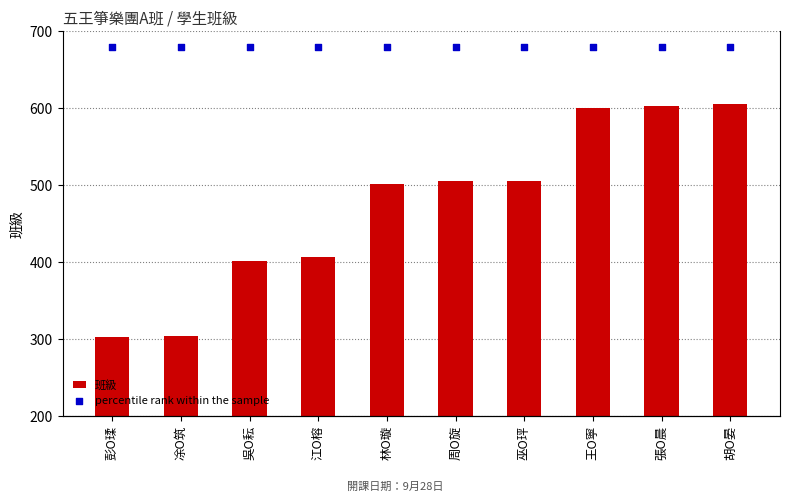

Which series has the largest total across all categories?

percentile rank within the sample